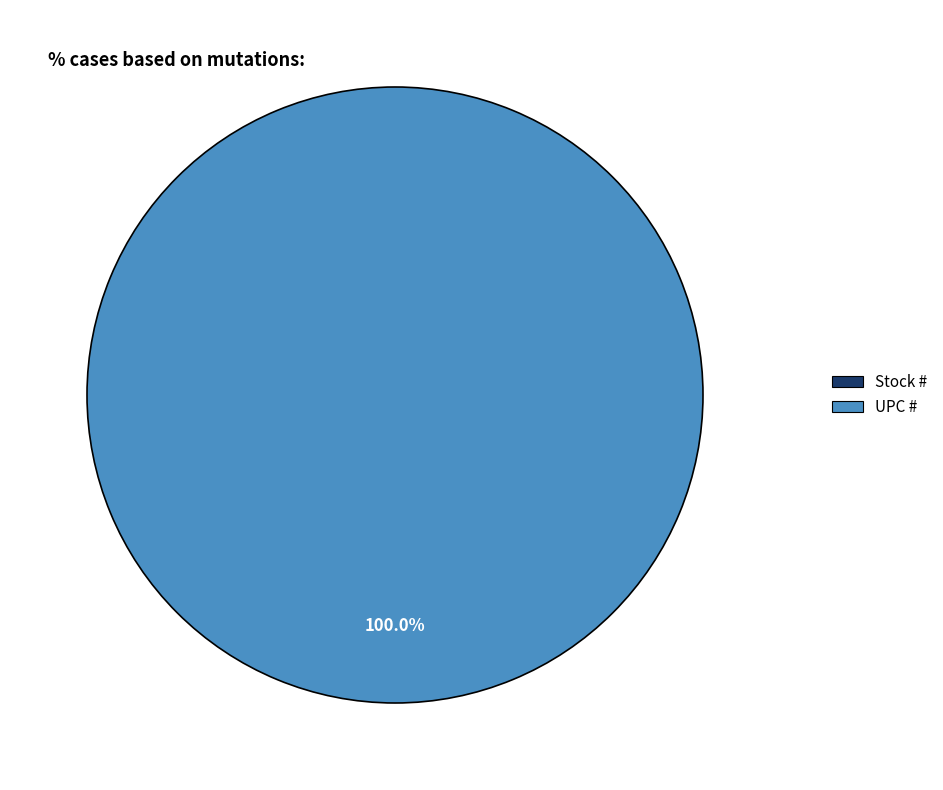

How many segments does this pie chart have?

2